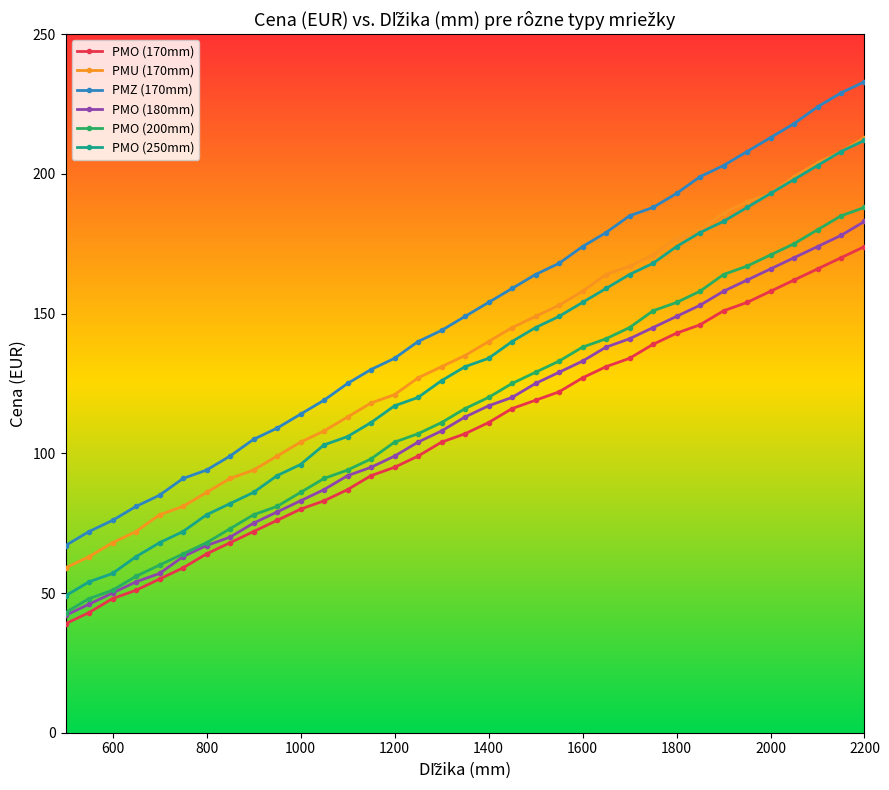

What is the maximum value for PMO (250mm)?

212